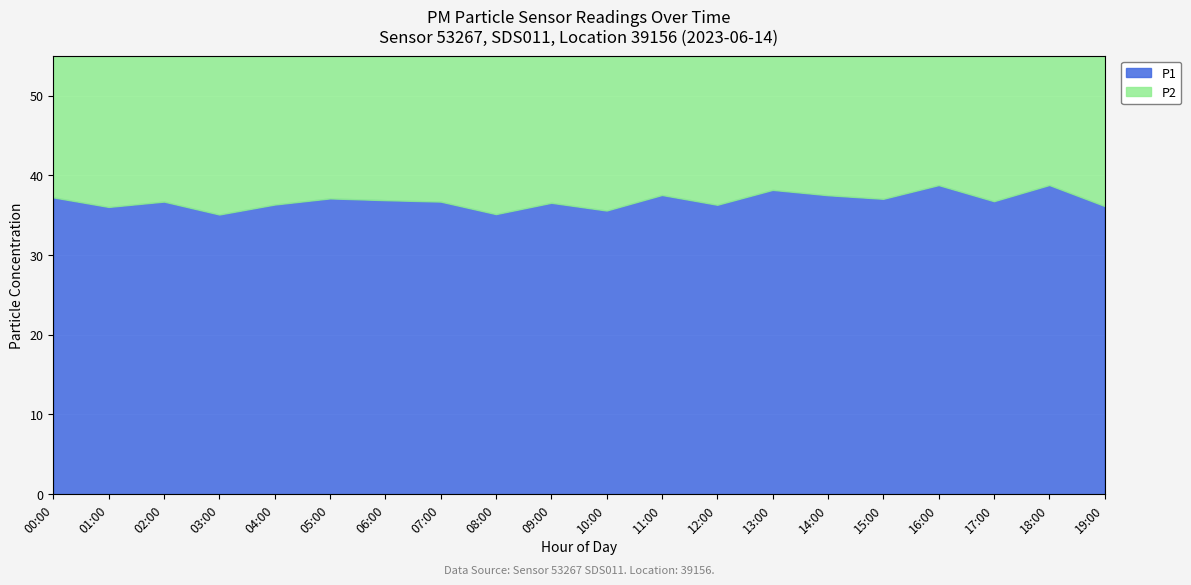

What is the label of the 19th point from the right?

01:00